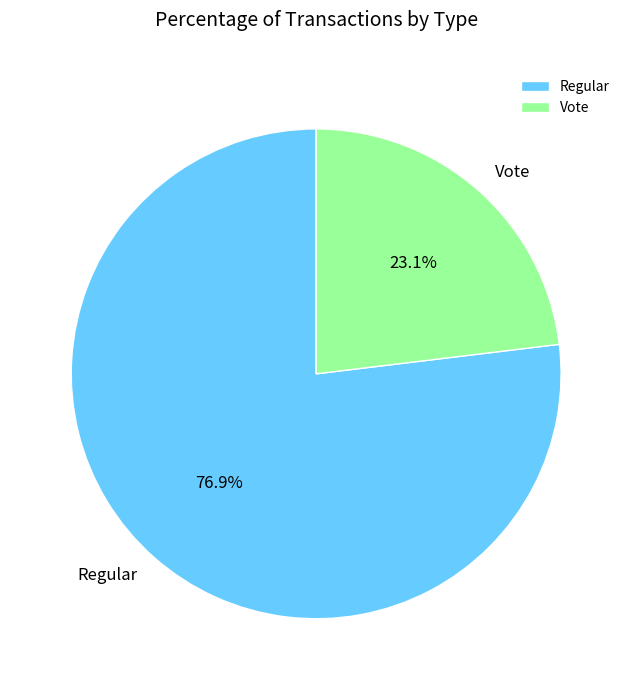

Which category has the smallest portion of the pie?

Vote